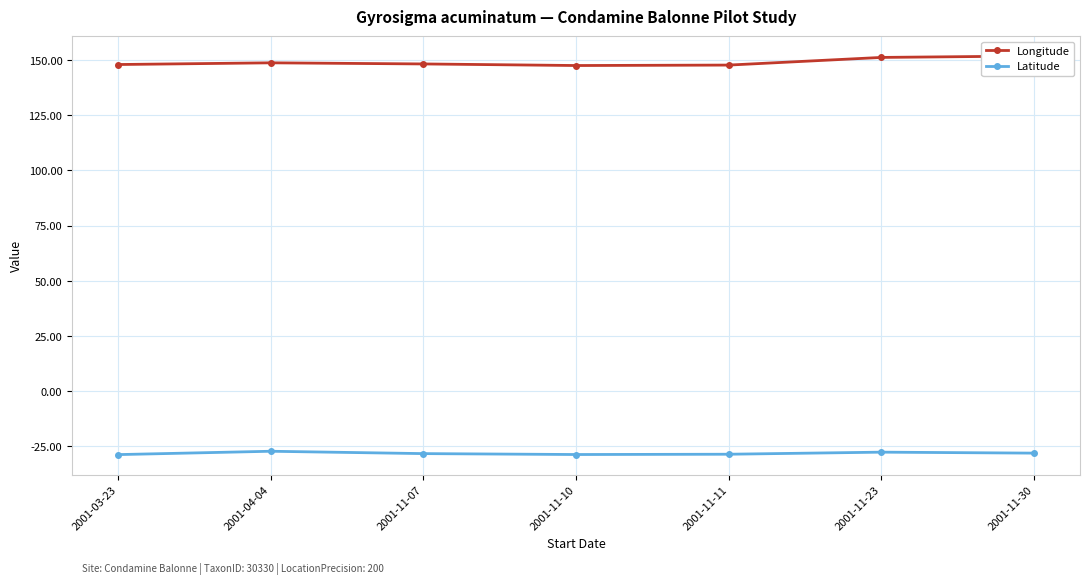

What is the difference between the maximum and minimum values in the Latitude series?

1.5